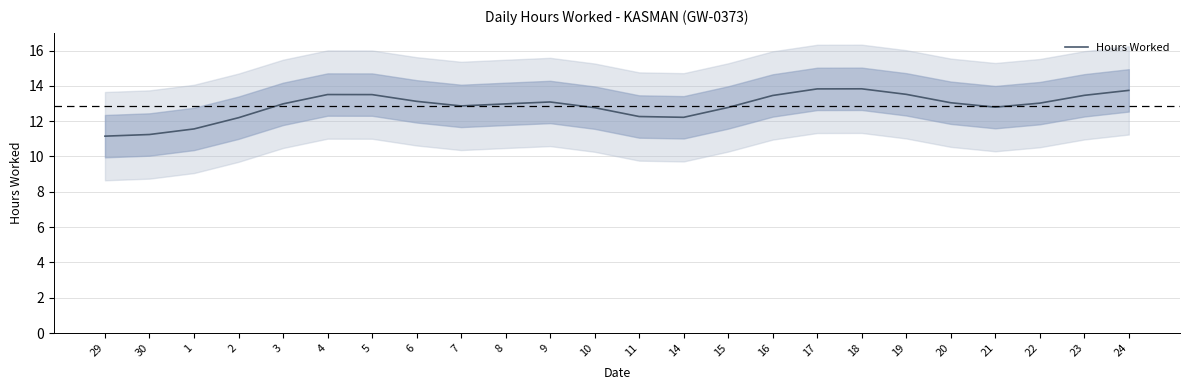

What is the label of the 23rd point from the left?

23